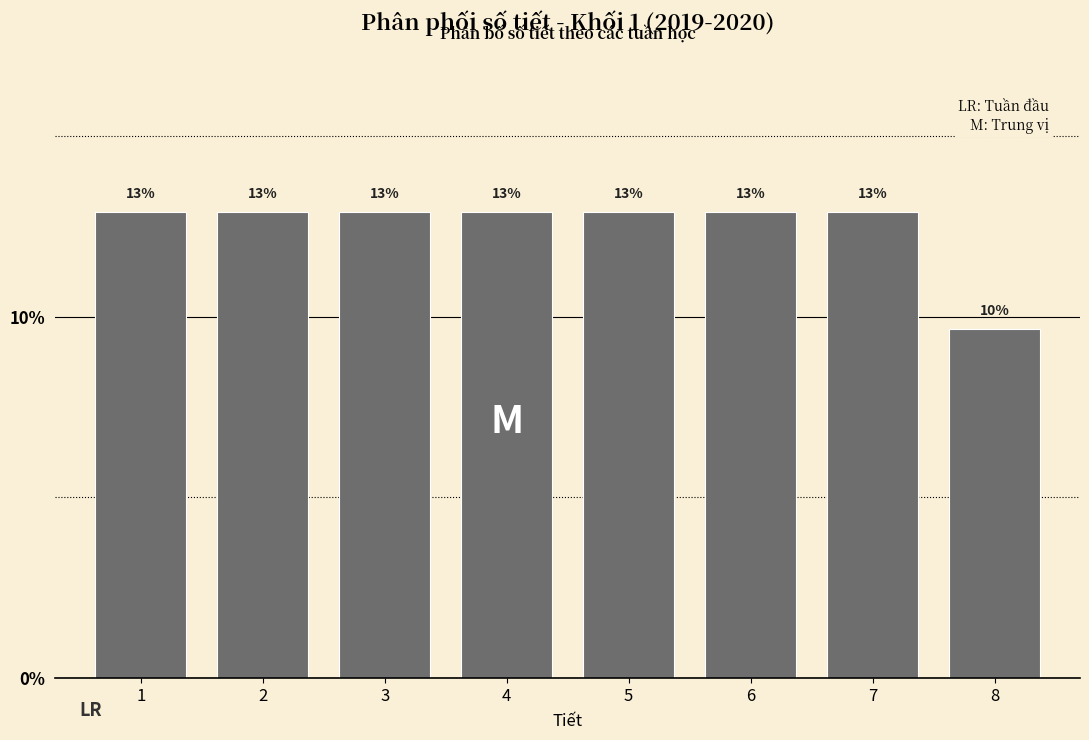

How many bars are there in total?

8